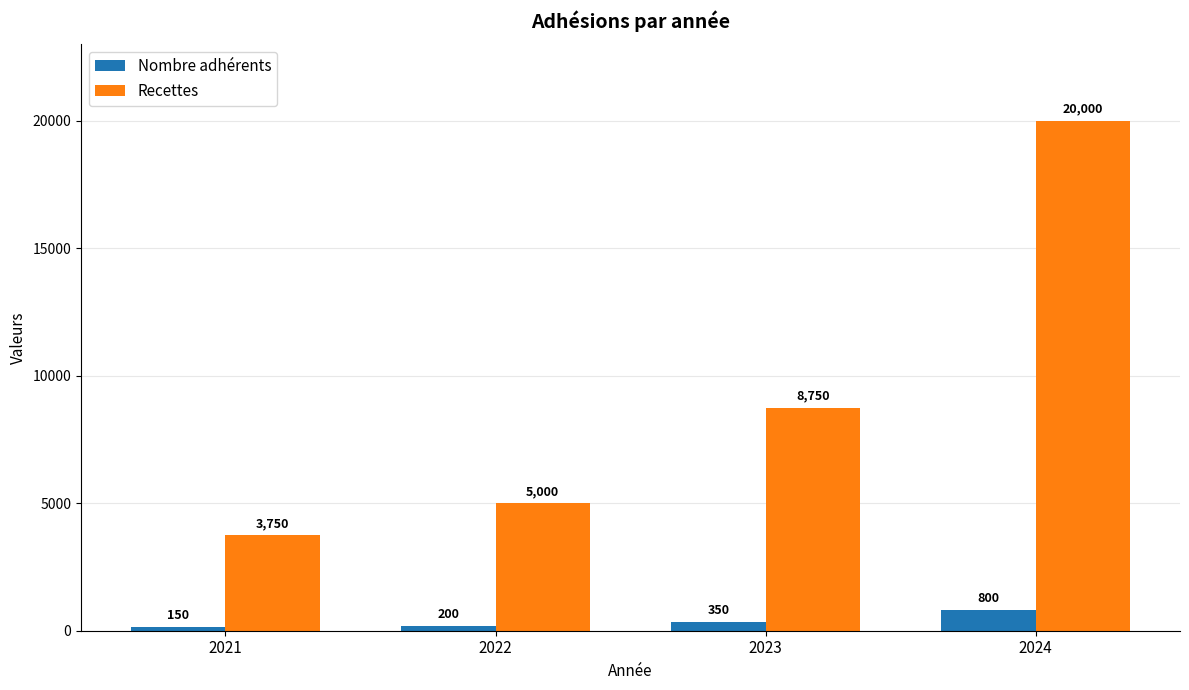

What is the total value across all series at 2022?

5200